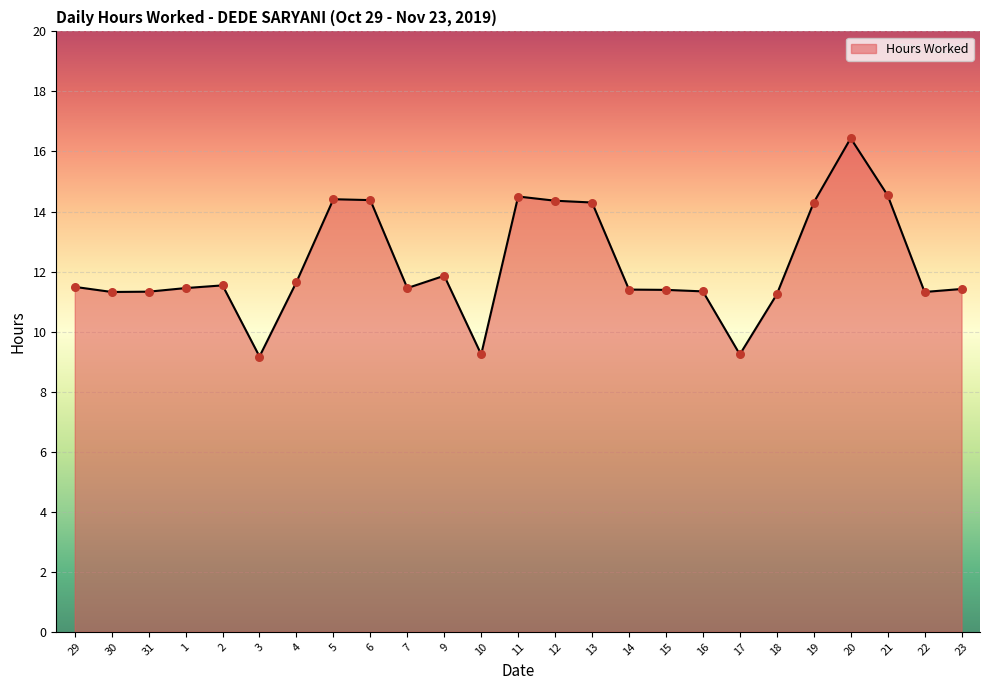

What is the ratio of the value at 29 to the value at 30?

1.0